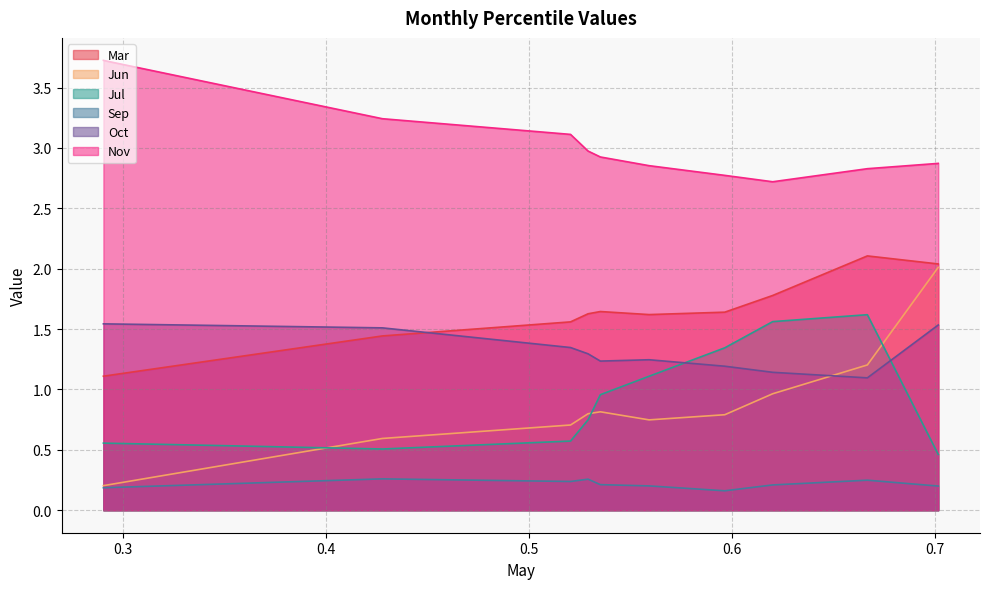

The Oct series shows 1.0 at pct05. True or false?

False